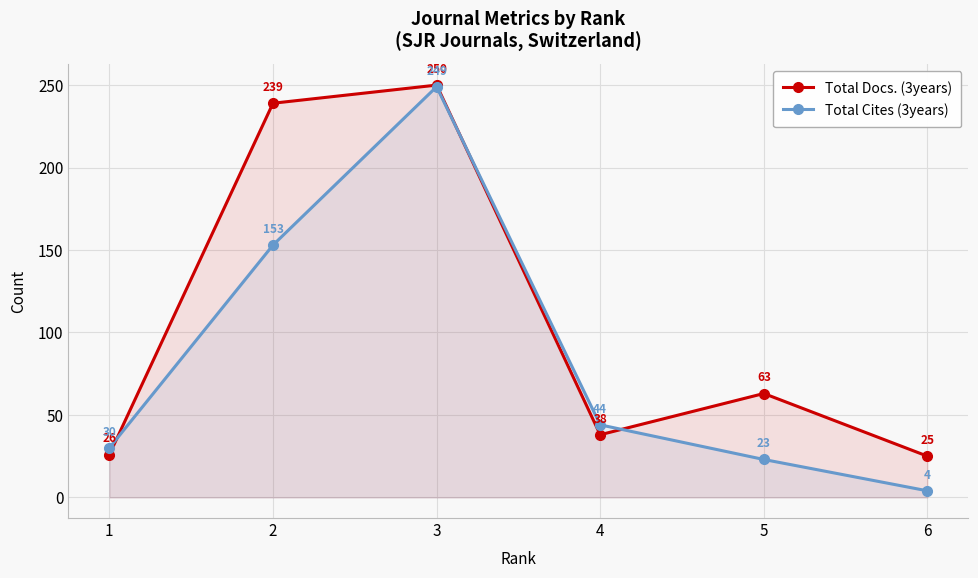

Does the chart display data point markers on the line(s)?

Yes